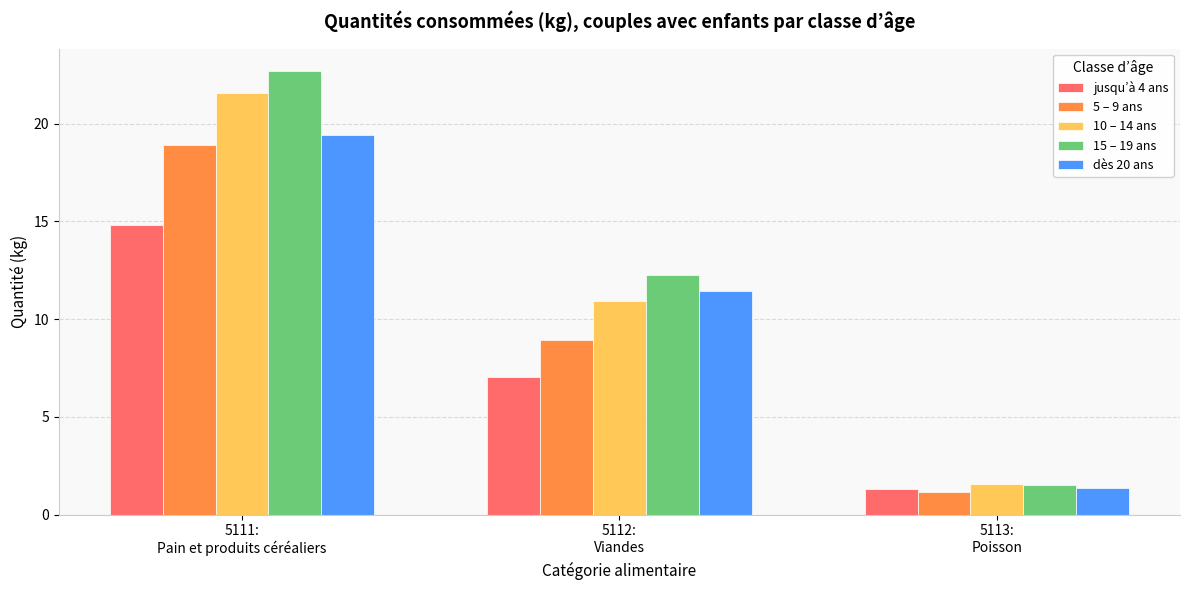

Is it true that jusqu’à 4 ans equals 0.3 at 5113:
Poisson?

False